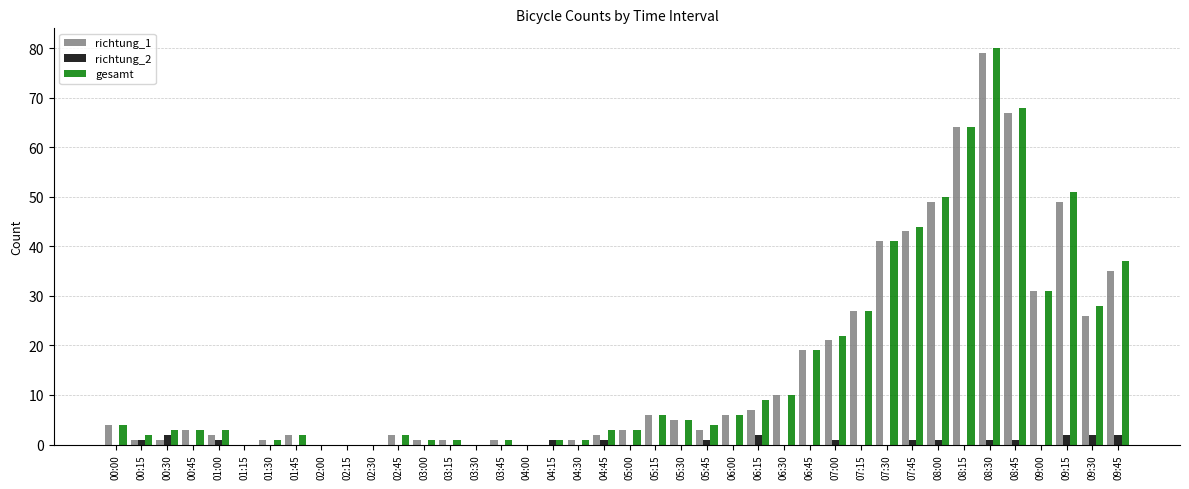

Count the number of categories in the chart.

40